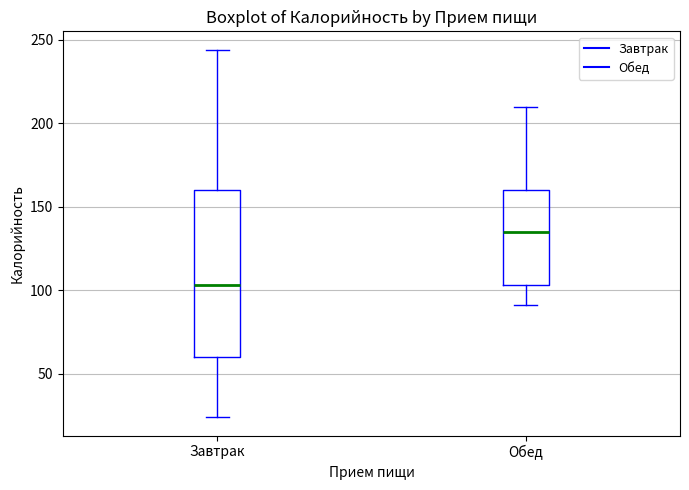

Reading left to right, transcribe this box plot: for each box, give where its median line is, the range the box spans, and where its two whiskers end, as read against the y-axis. The values are not printed on the chart, so give them approximately, as read against the axis.

Завтрак: median 105, box 60 to 160, whiskers 25 to 245
Обед: median 135, box 105 to 160, whiskers 90 to 210